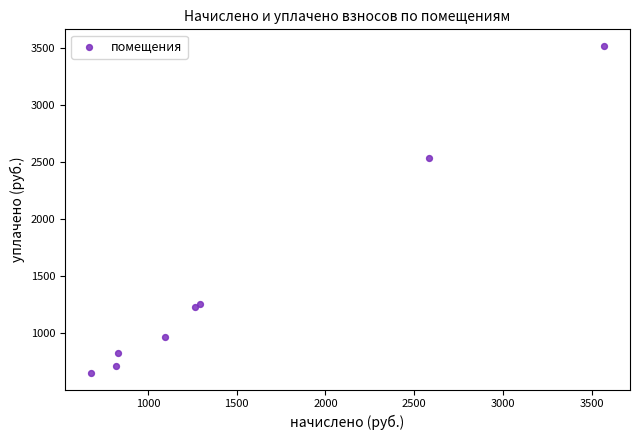

What Y value in the scatter plot is closest to 2084?

2538.3